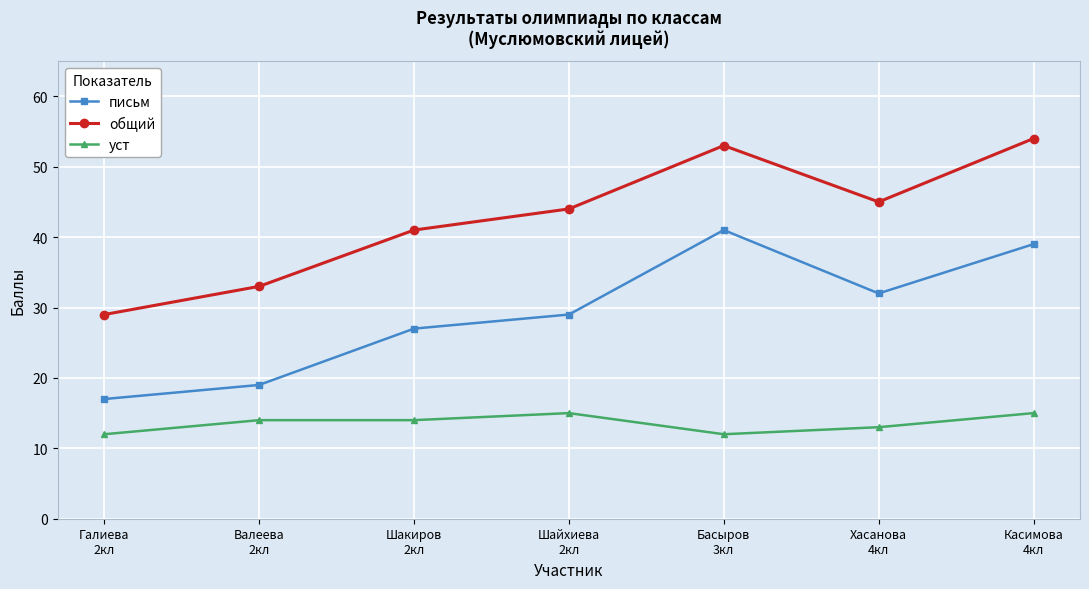

What position from the right is Шайхиева
2кл?

4